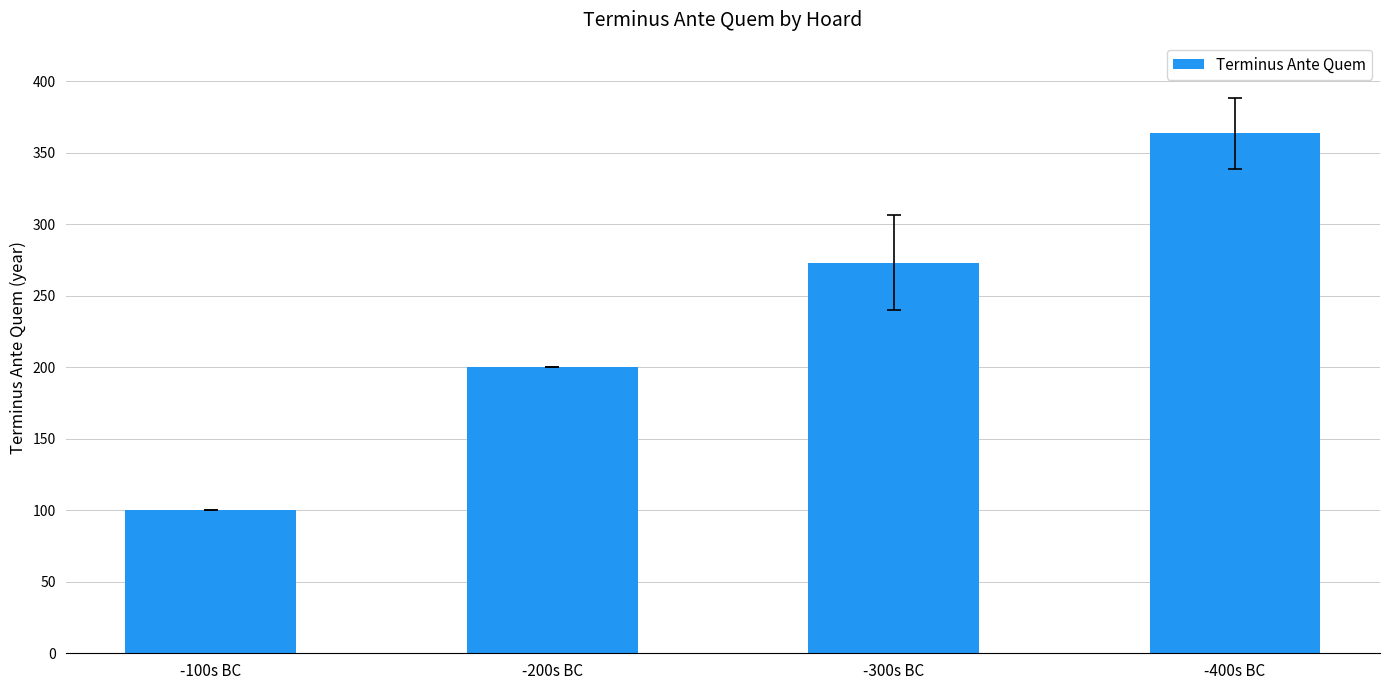

What is the change in value from -300s BC to -400s BC?

+90.3